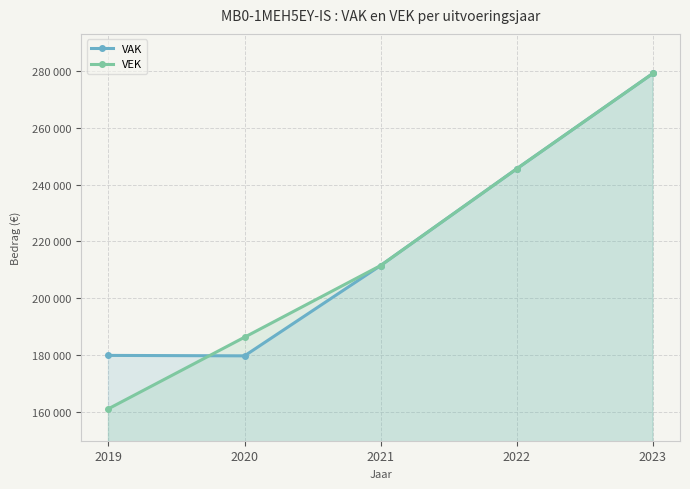

What is the difference between the VAK values at 2019 and 2021?

31676